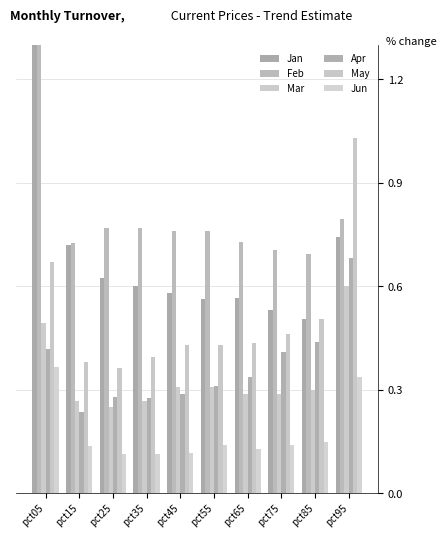

Does the chart contain stacked bars?

No